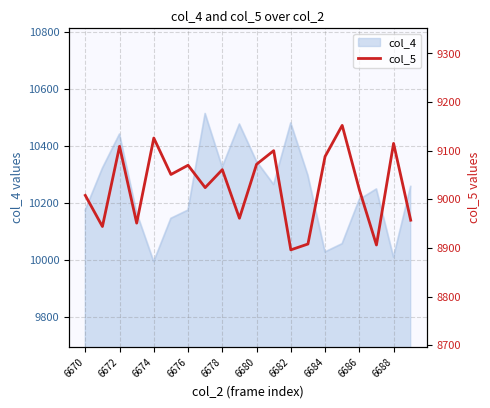

What is the highest value of the col_4 series?

10514